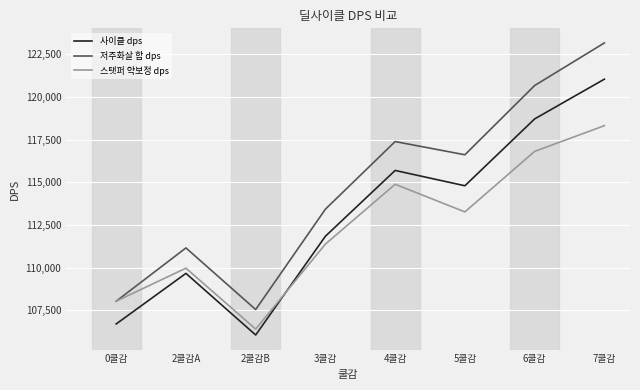

What are all the series names shown in the legend?

사이클 dps, 저주화살 합 dps, 스탯퍼 약보정 dps